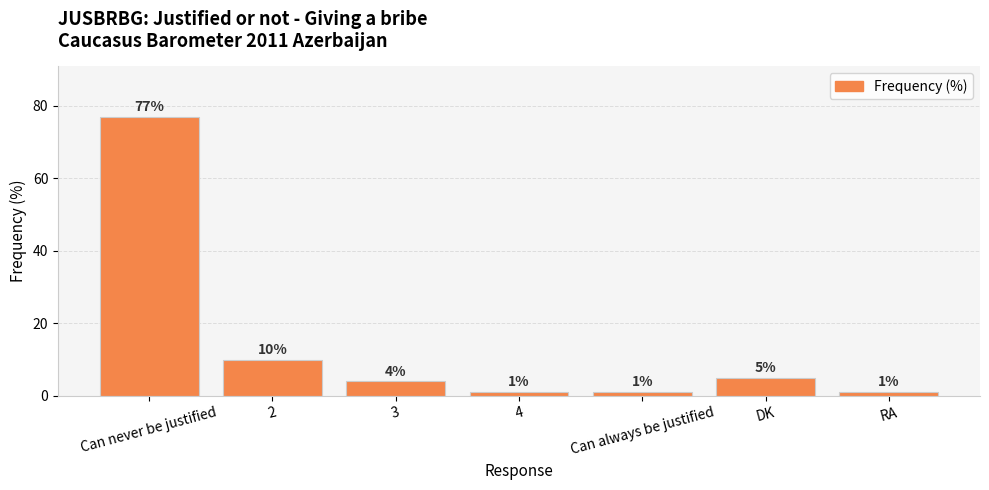

What is the ratio of the value at Can never be justified to the value at Can always be justified?

77.0